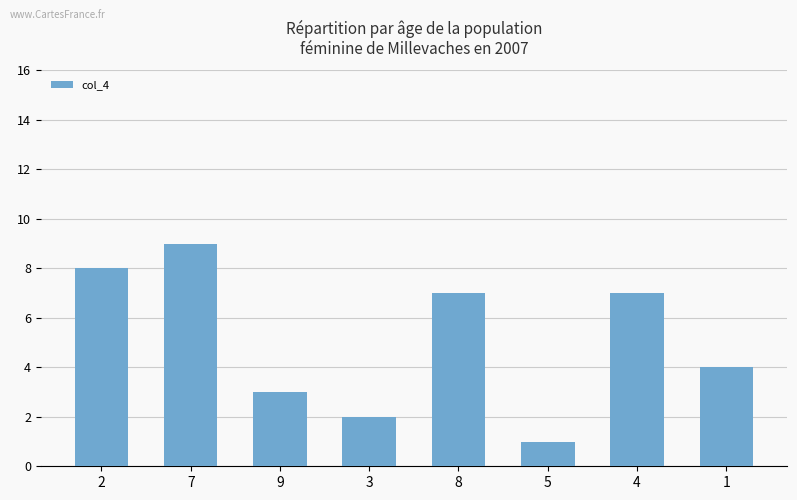

Which has a higher value, 5 or 1?

1